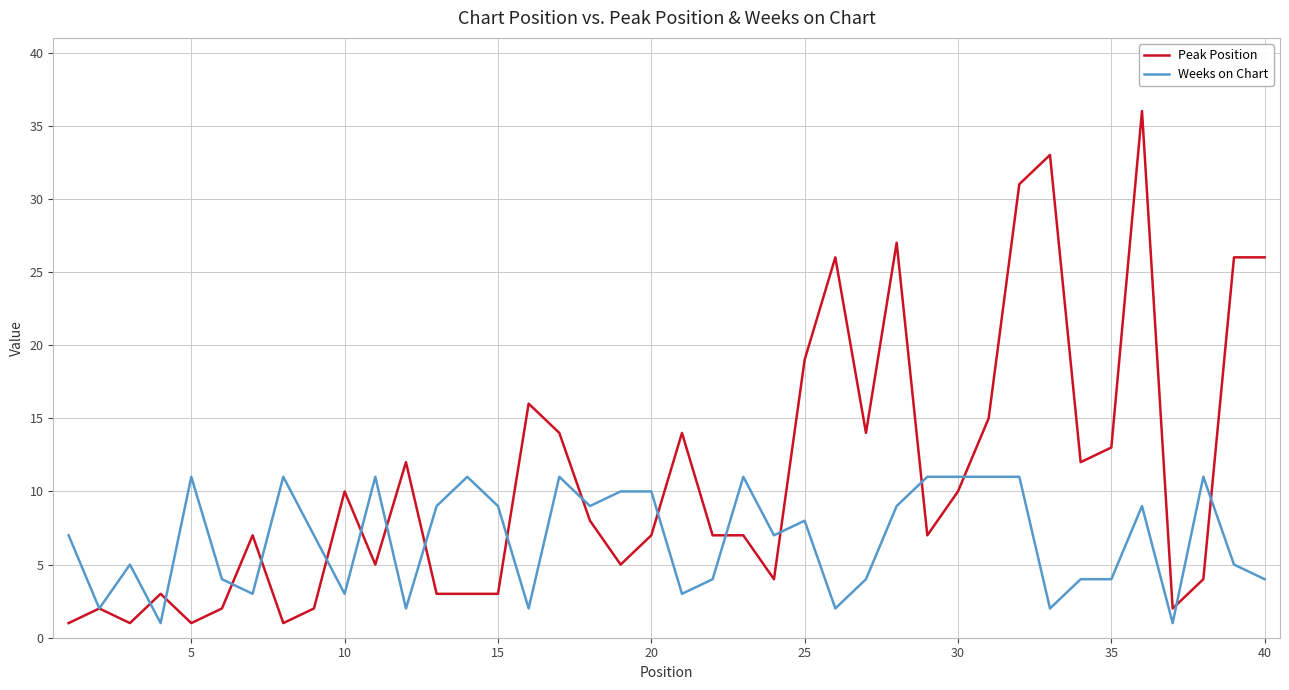

Which series has the largest range (max minus min)?

Peak Position